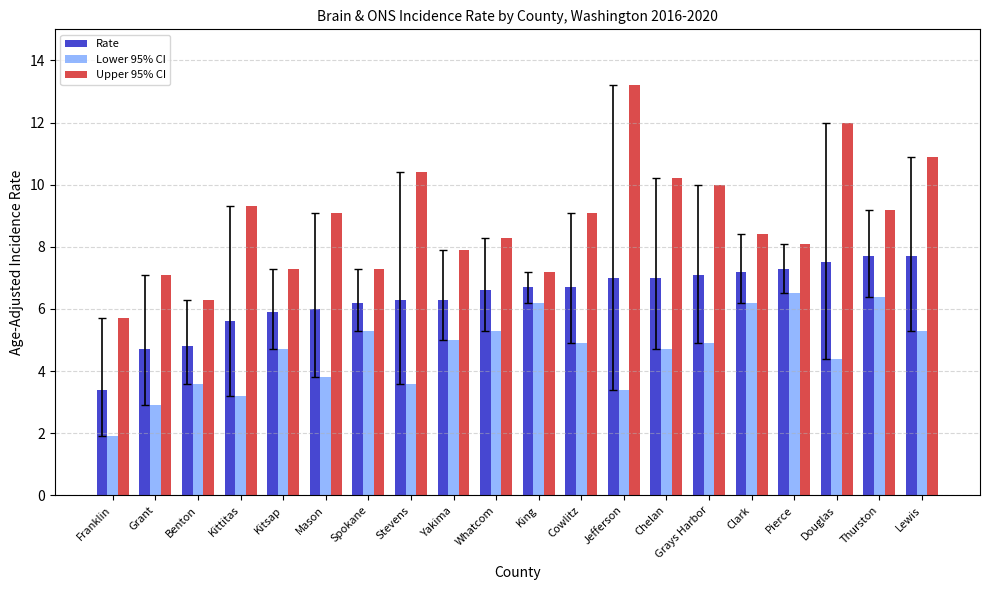

What is the sum of the Rate values at Grant and Chelan?

11.7